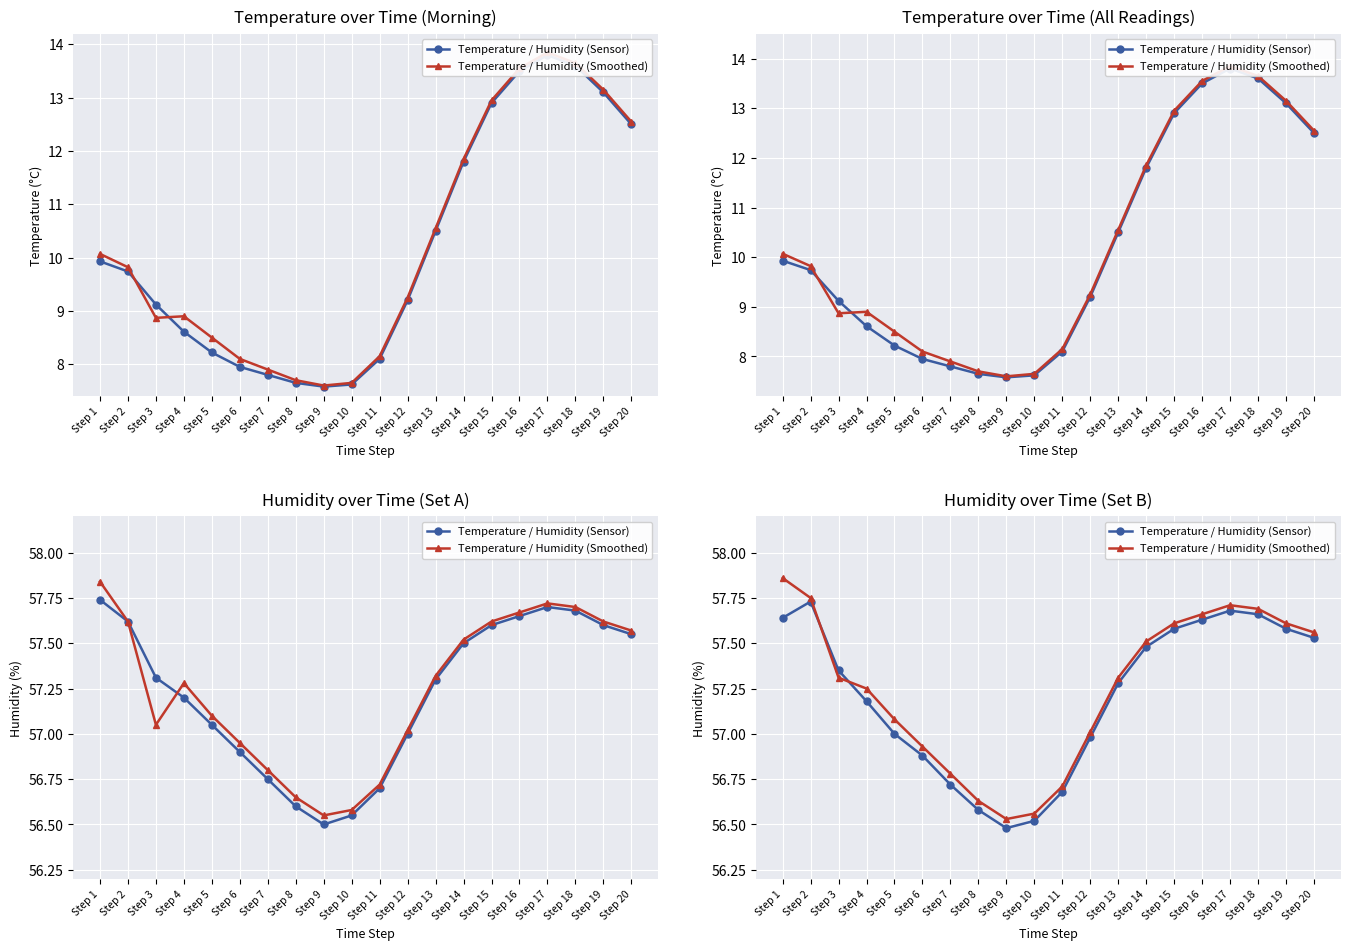

Rank the series by their average value, from lowest to highest.

Temperature / Humidity (Sensor), Temperature / Humidity (Smoothed)